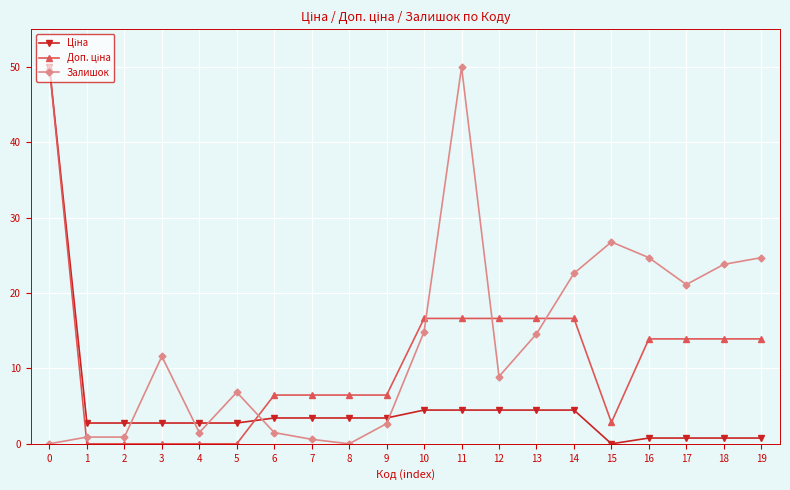

What is the spread (max minus min) of values at 14?

18.1